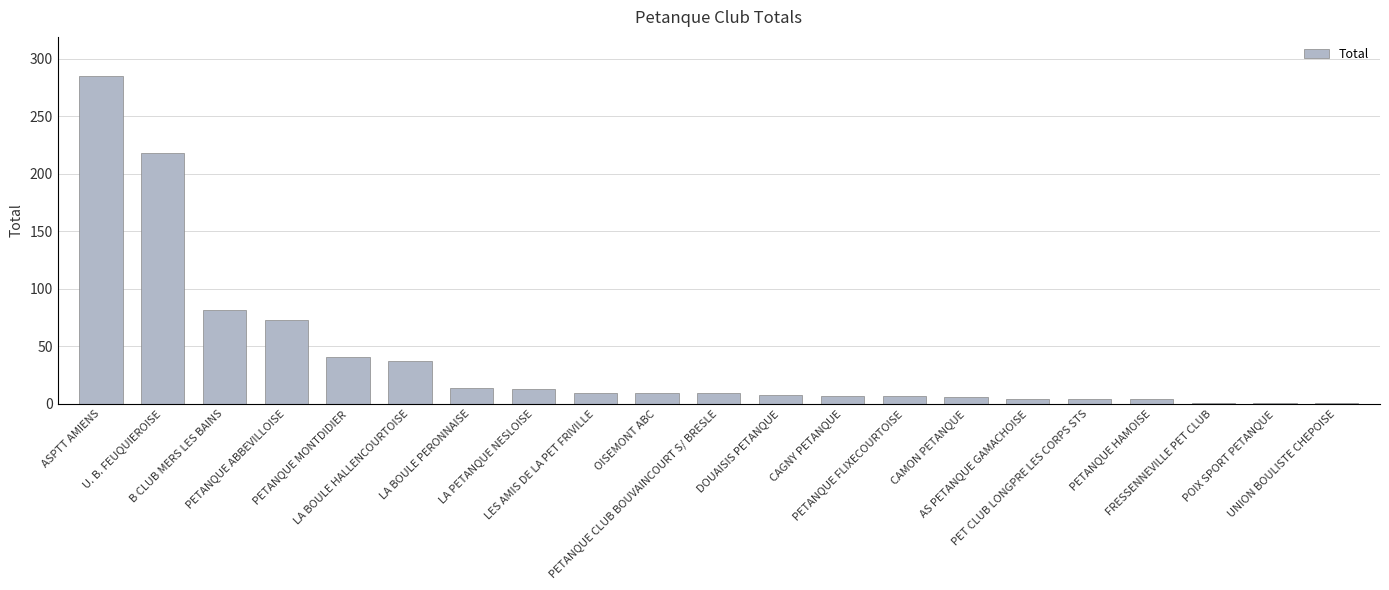

The value at UNION BOULISTE CHEPOISE is 1. True or false?

True